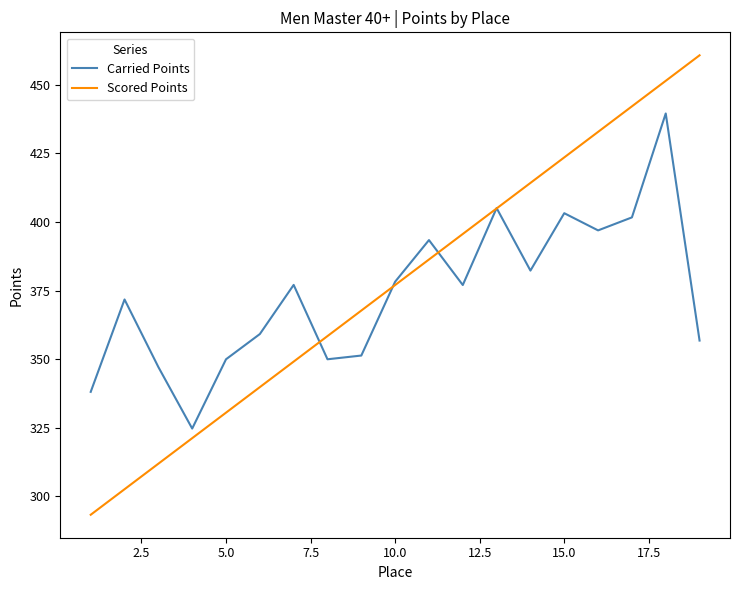

Which series has the widest spread of values?

Scored Points